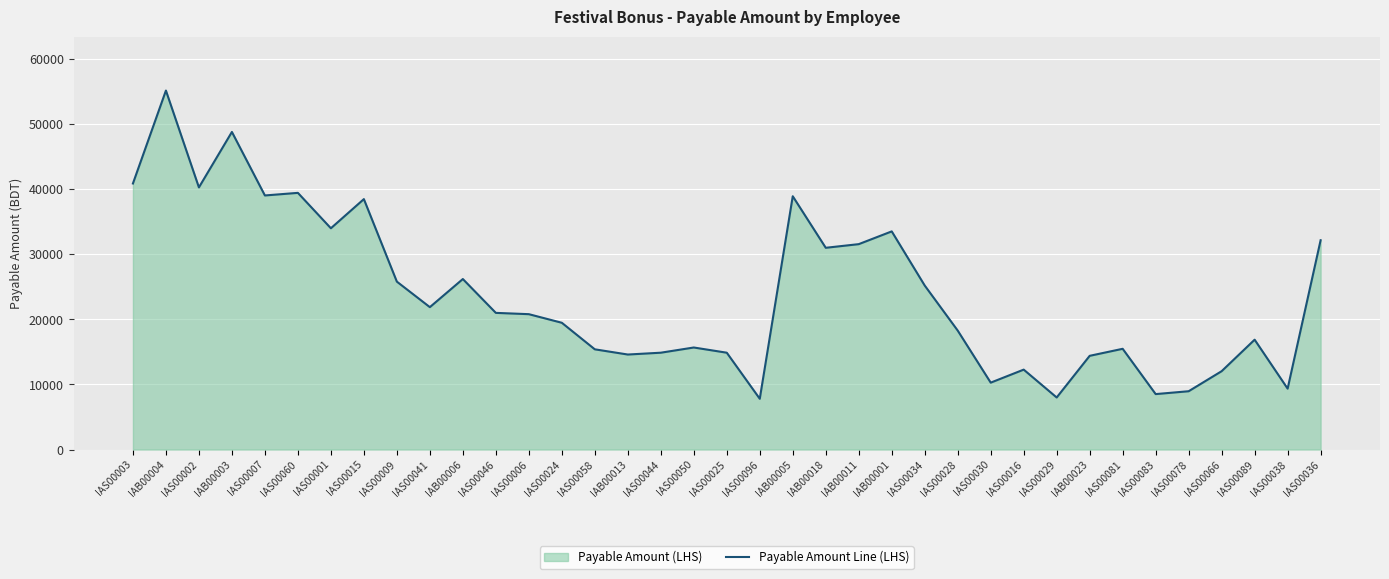

Approximately how many times larger is the value at IAS00001 compared to IAS00041?

1.6